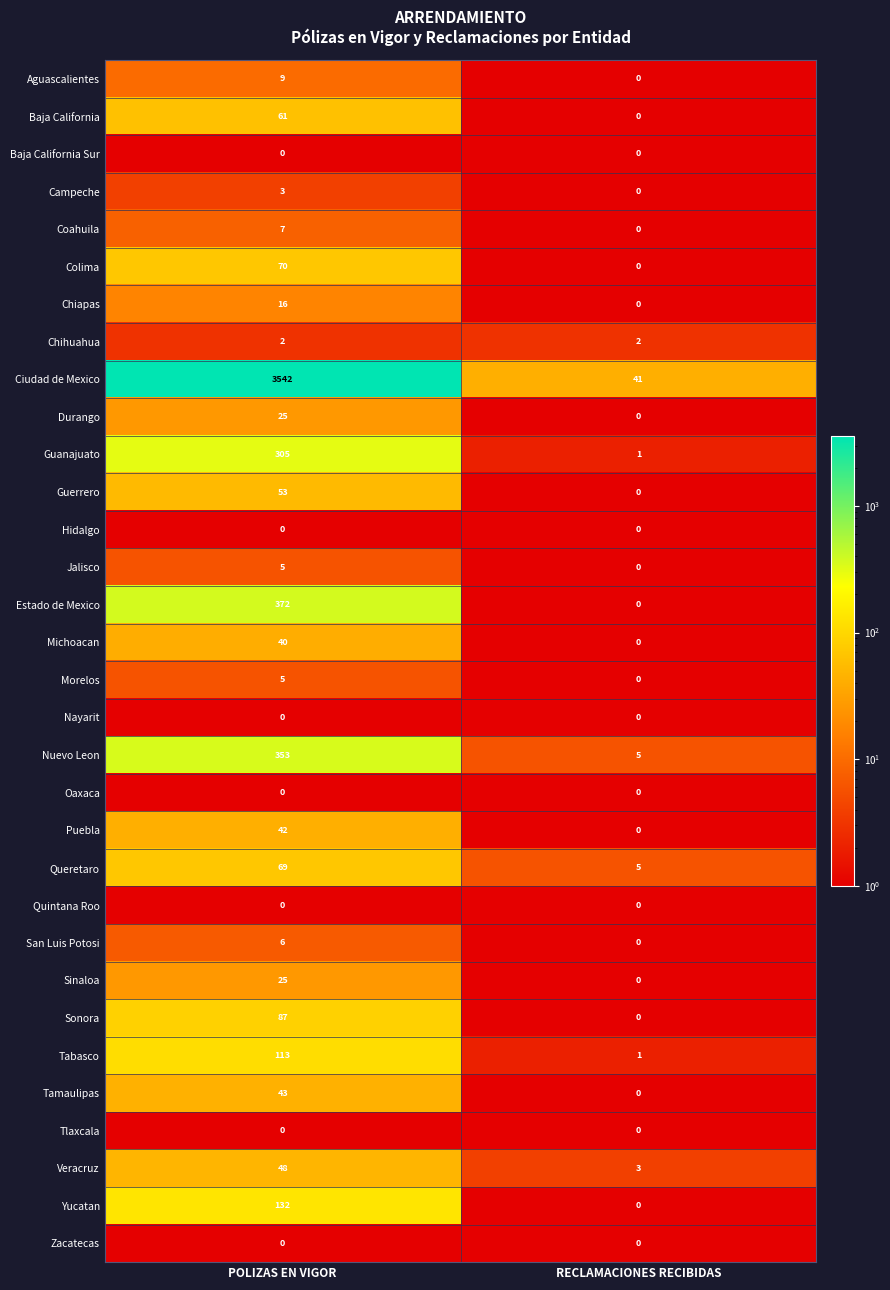

List the labels in order of Tamaulipas value, largest first.

POLIZAS EN VIGOR, RECLAMACIONES RECIBIDAS